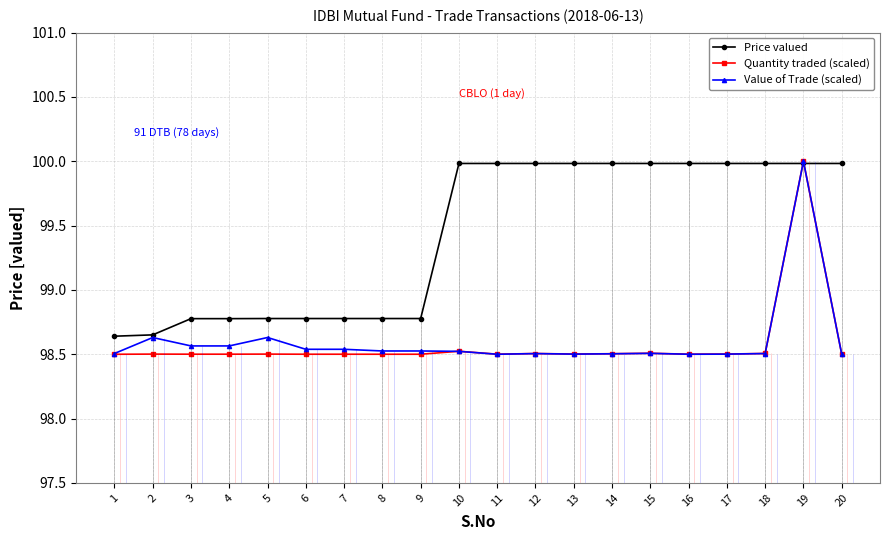

At which label is Quantity traded (scaled) closest to 99?

10